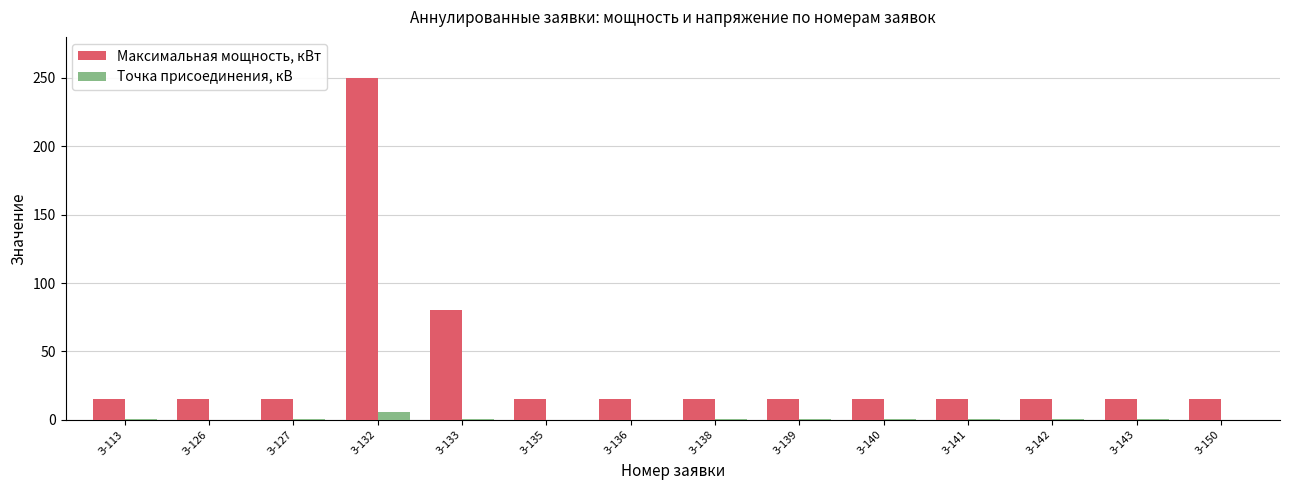

Which series has the widest spread of values?

Максимальная мощность, кВт